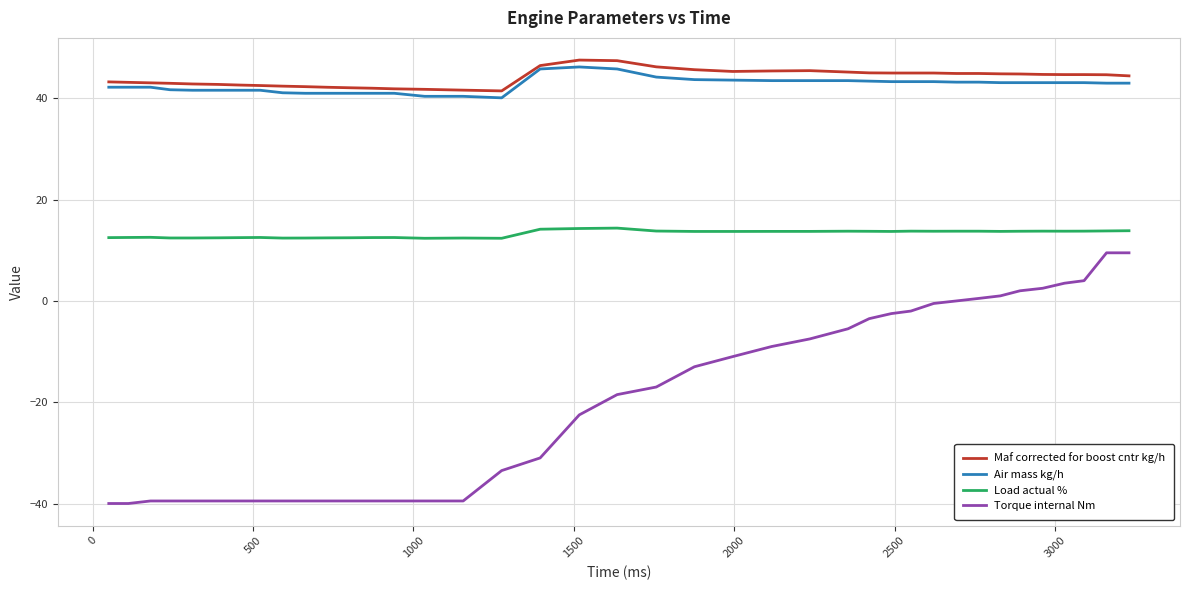

True or false: Torque internal Nm and Air mass kg/h cross at least once.

False